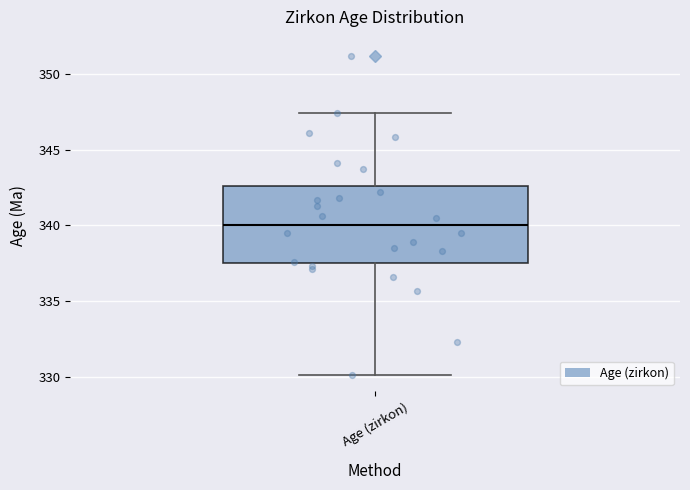

Read this box plot against the y-axis: the position of the median line, the range covered by the box, and the ends of both whiskers. The values are not printed on the chart, so give them approximately, as read against the axis.

median 340.0, box 337.5 to 342.5, whiskers 330.0 to 347.5